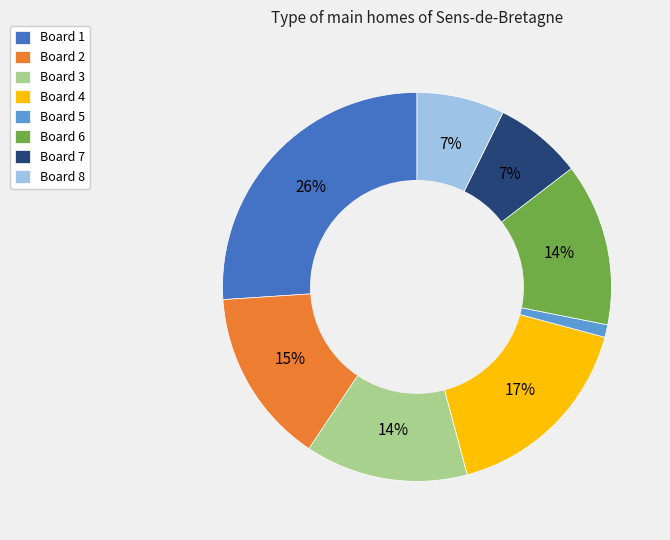

Combined, do Board 8 and Board 2 account for over 50%?

No